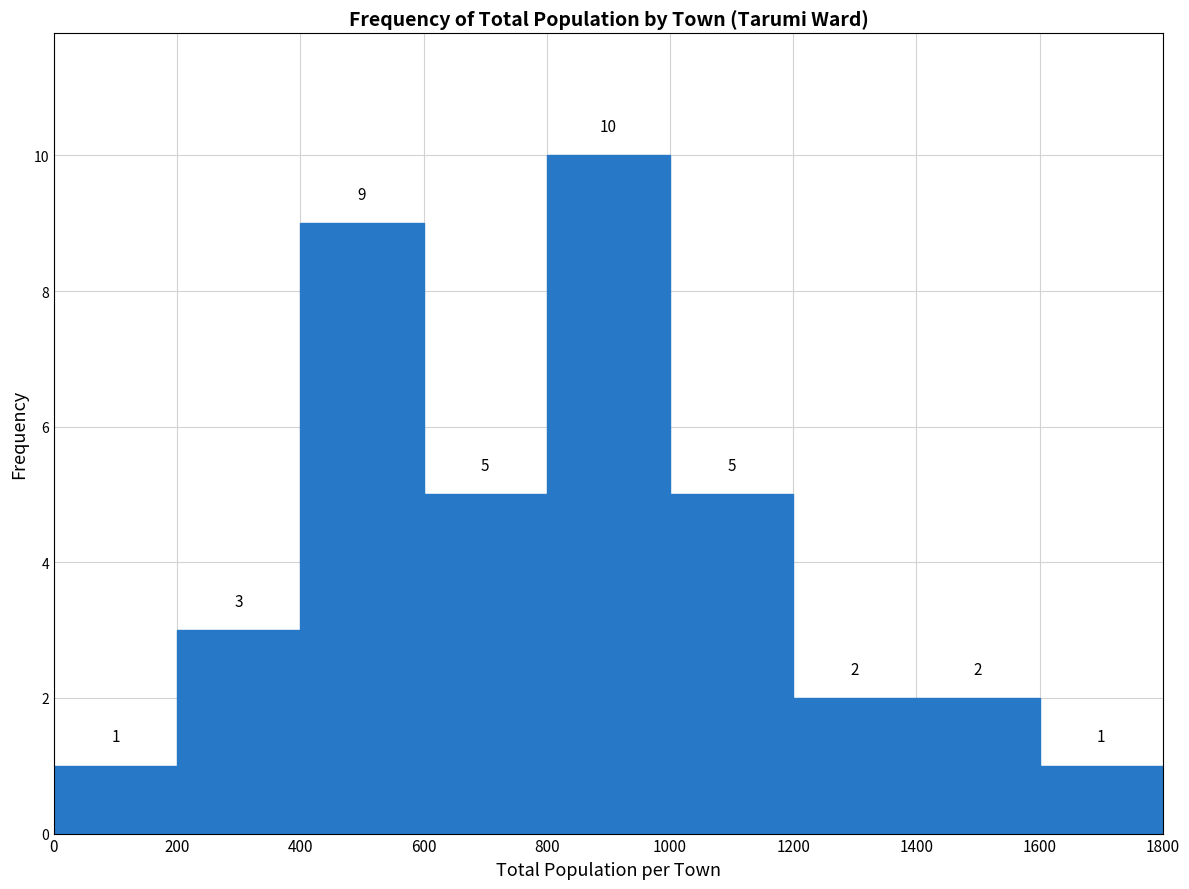

How tall is the bar that spans 1200 to 1400 on the x-axis?

2